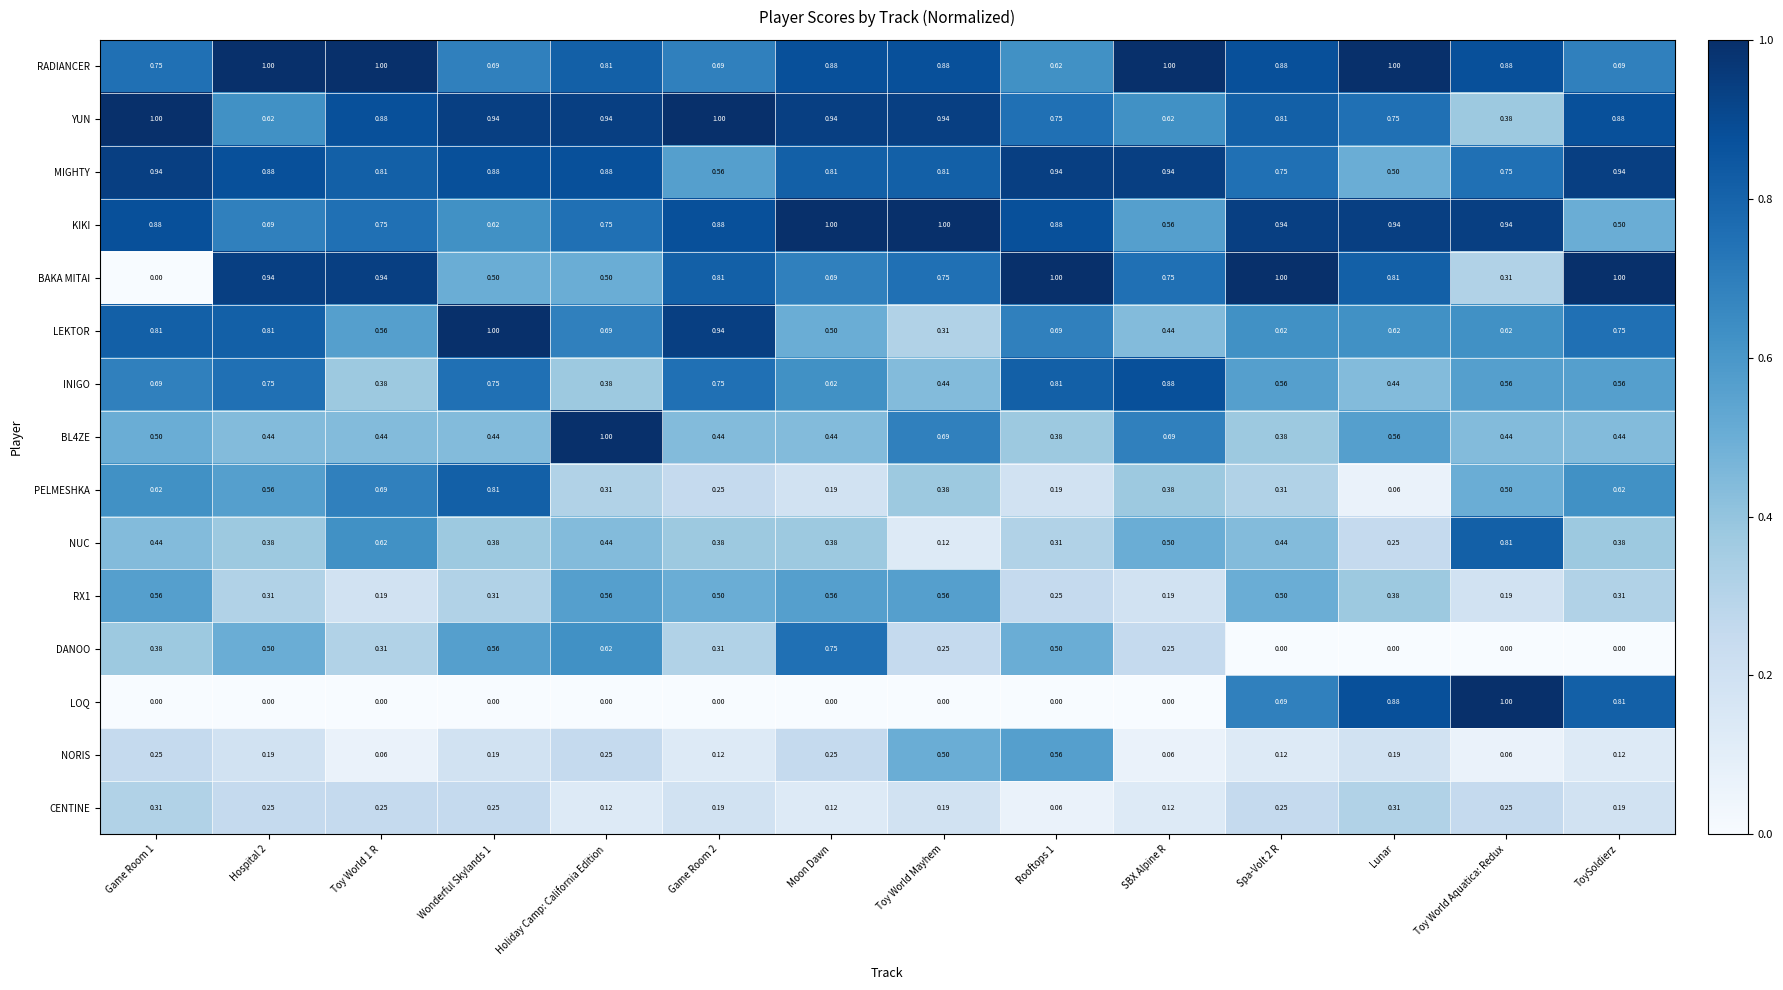

Where is KIKI nearest to the value 0?

ToySoldierz